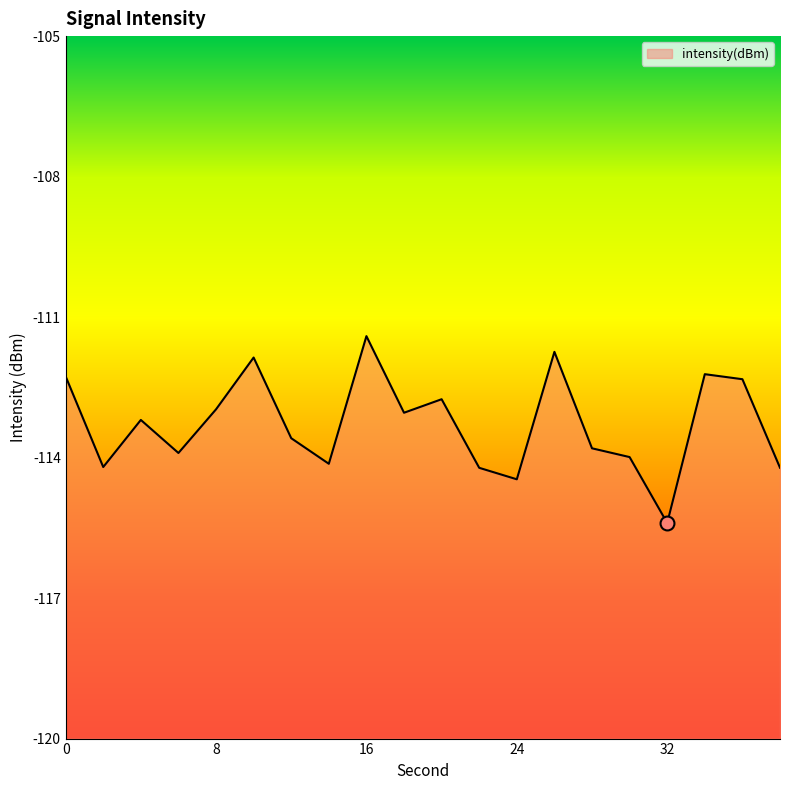

What is the difference between the values at 26 and 0?

0.5